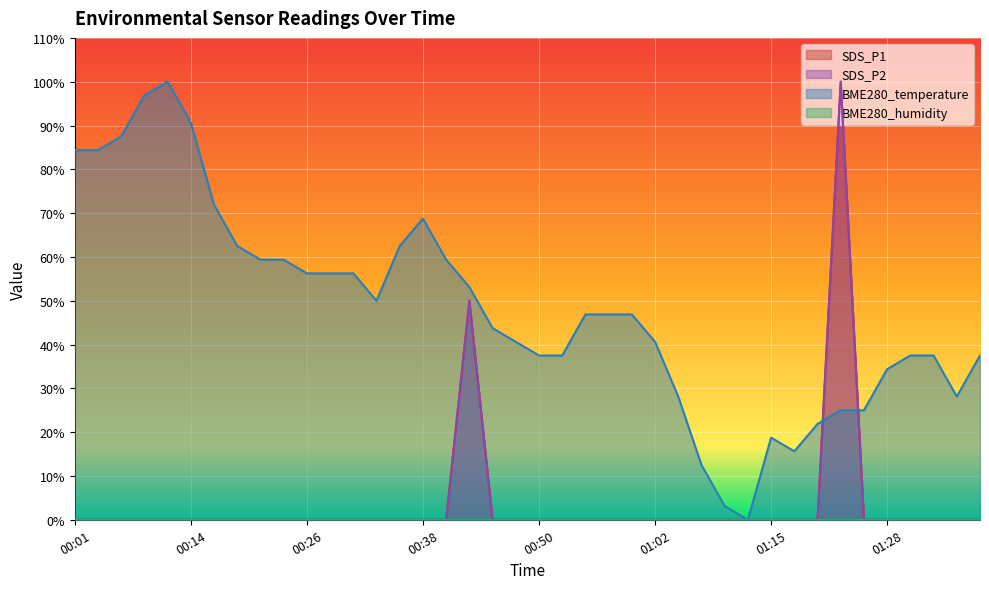

Is it true that BME280_temperature equals 31.3 at 01:00?

False